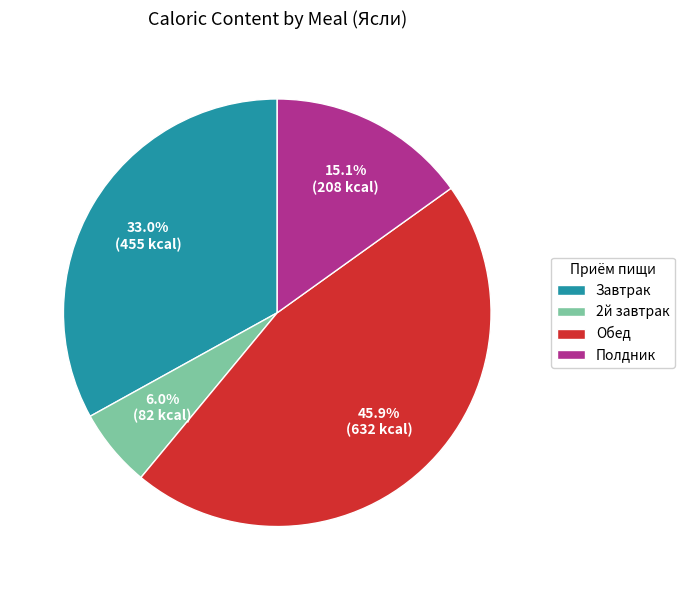

To the nearest percent, what is the average slice percentage?

25%